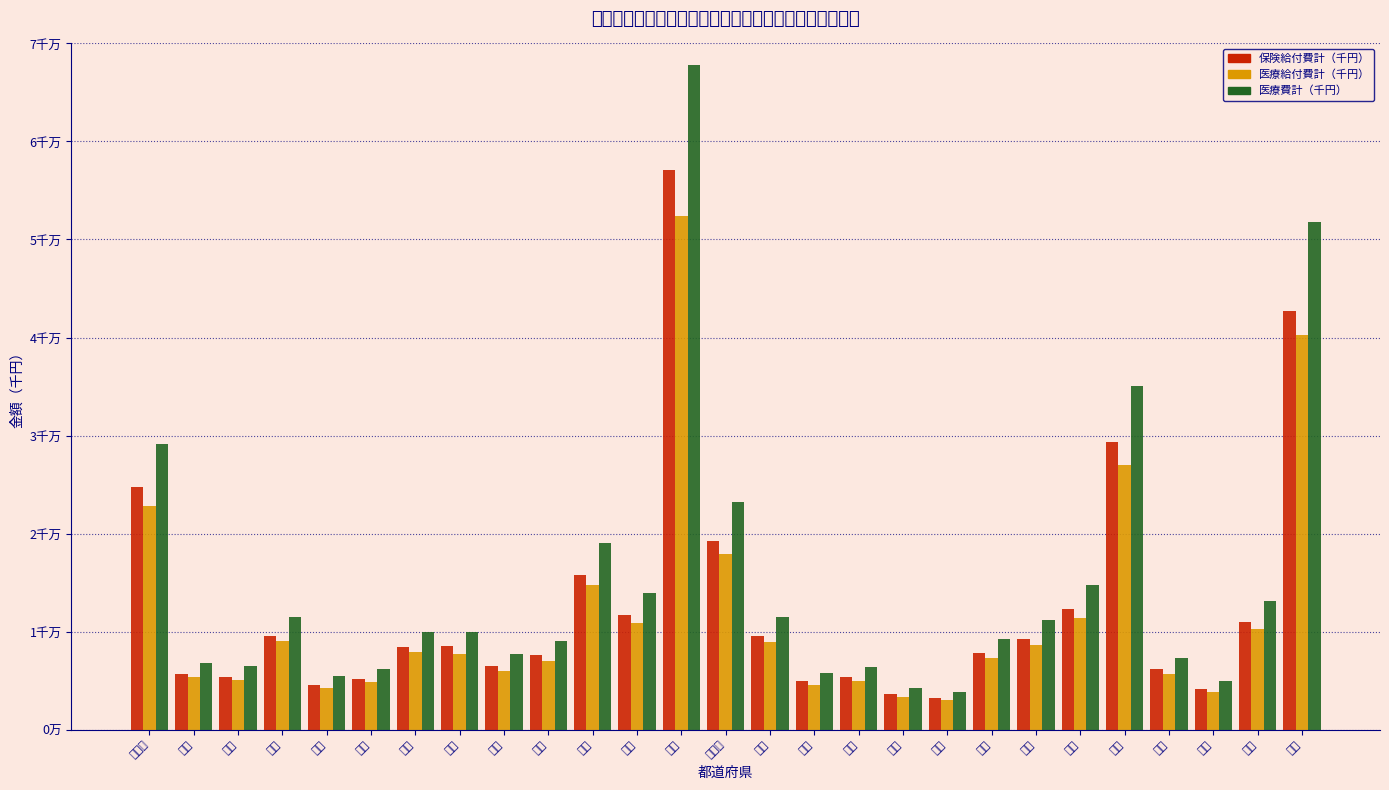

What are all the series names shown in the legend?

保険給付費計（千円）, 医療給付費計（千円）, 医療費計（千円）